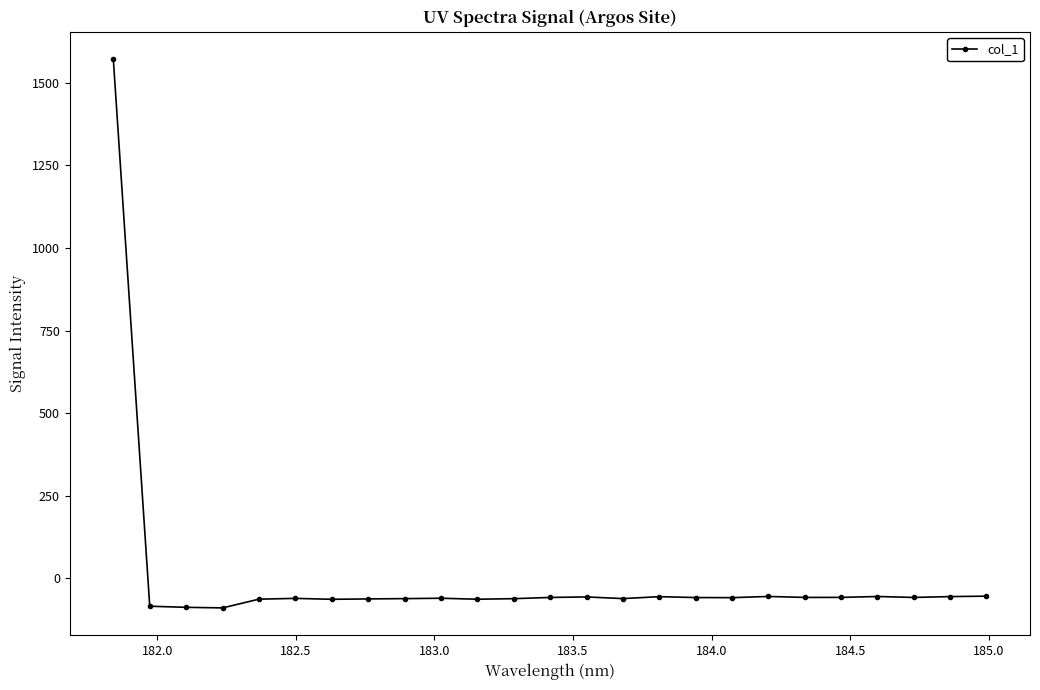

True or false: the data has more than 2 interior local peaks.

True